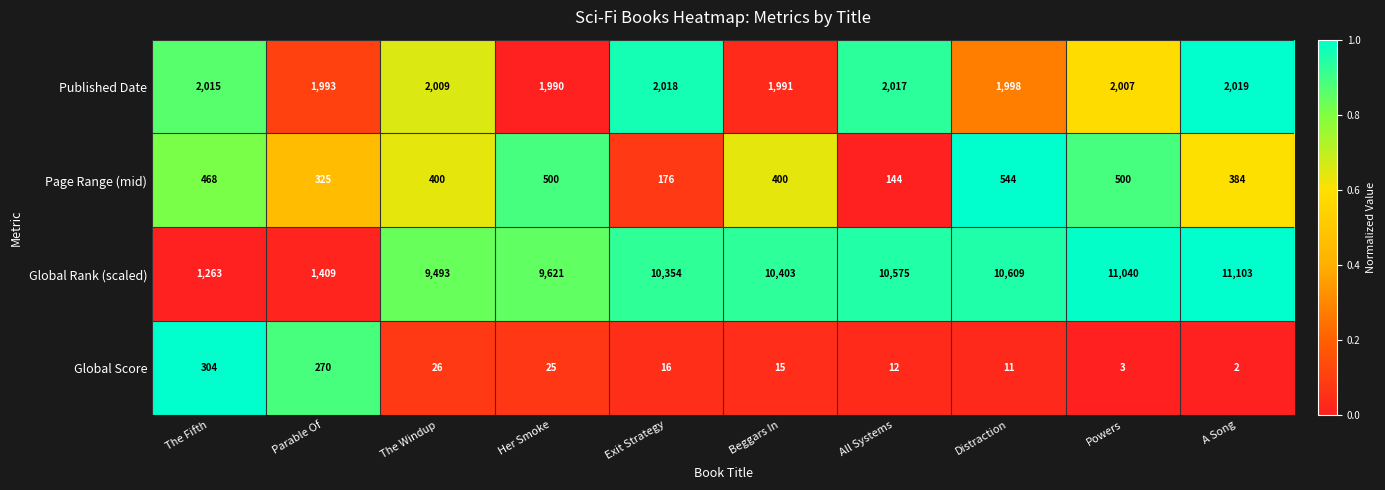

What is the sum of the Global Score values at The Fifth and Distraction?

315